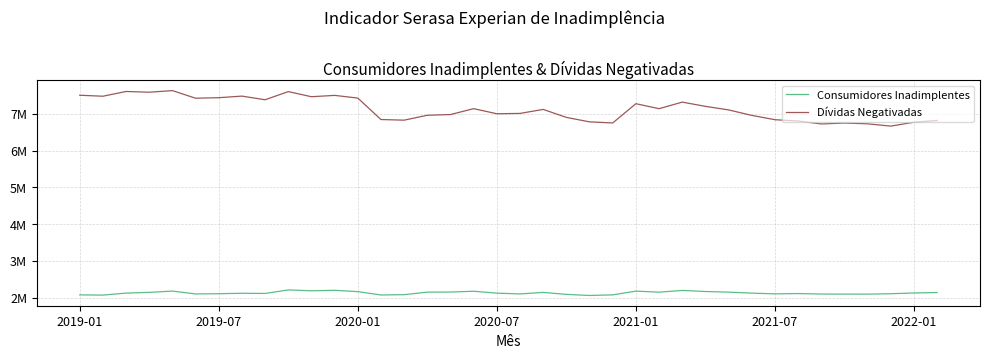

Which series has the largest total across all categories?

Dívidas Negativadas